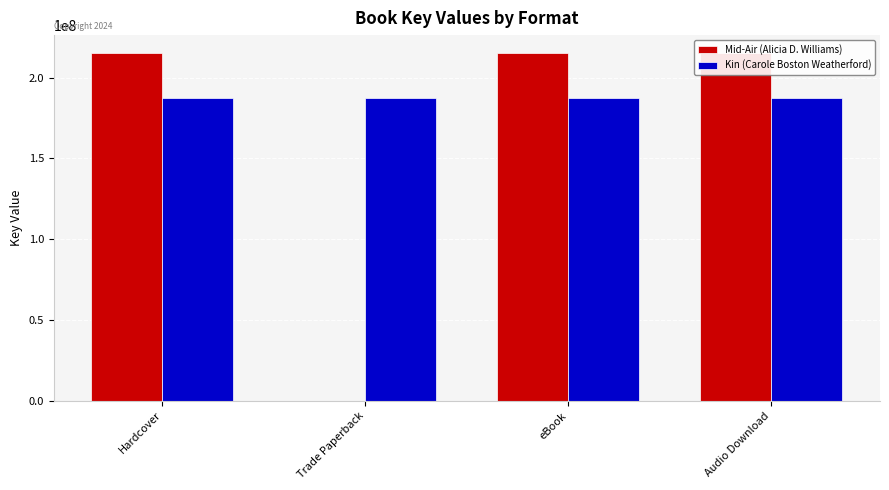

How many groups of bars are there?

4